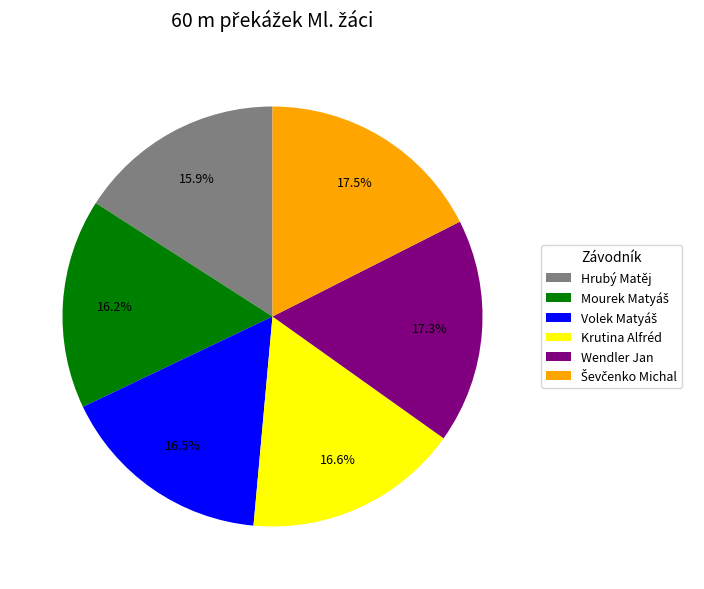

What percentage do Wendler Jan and Krutina Alfréd together represent?

33.9%